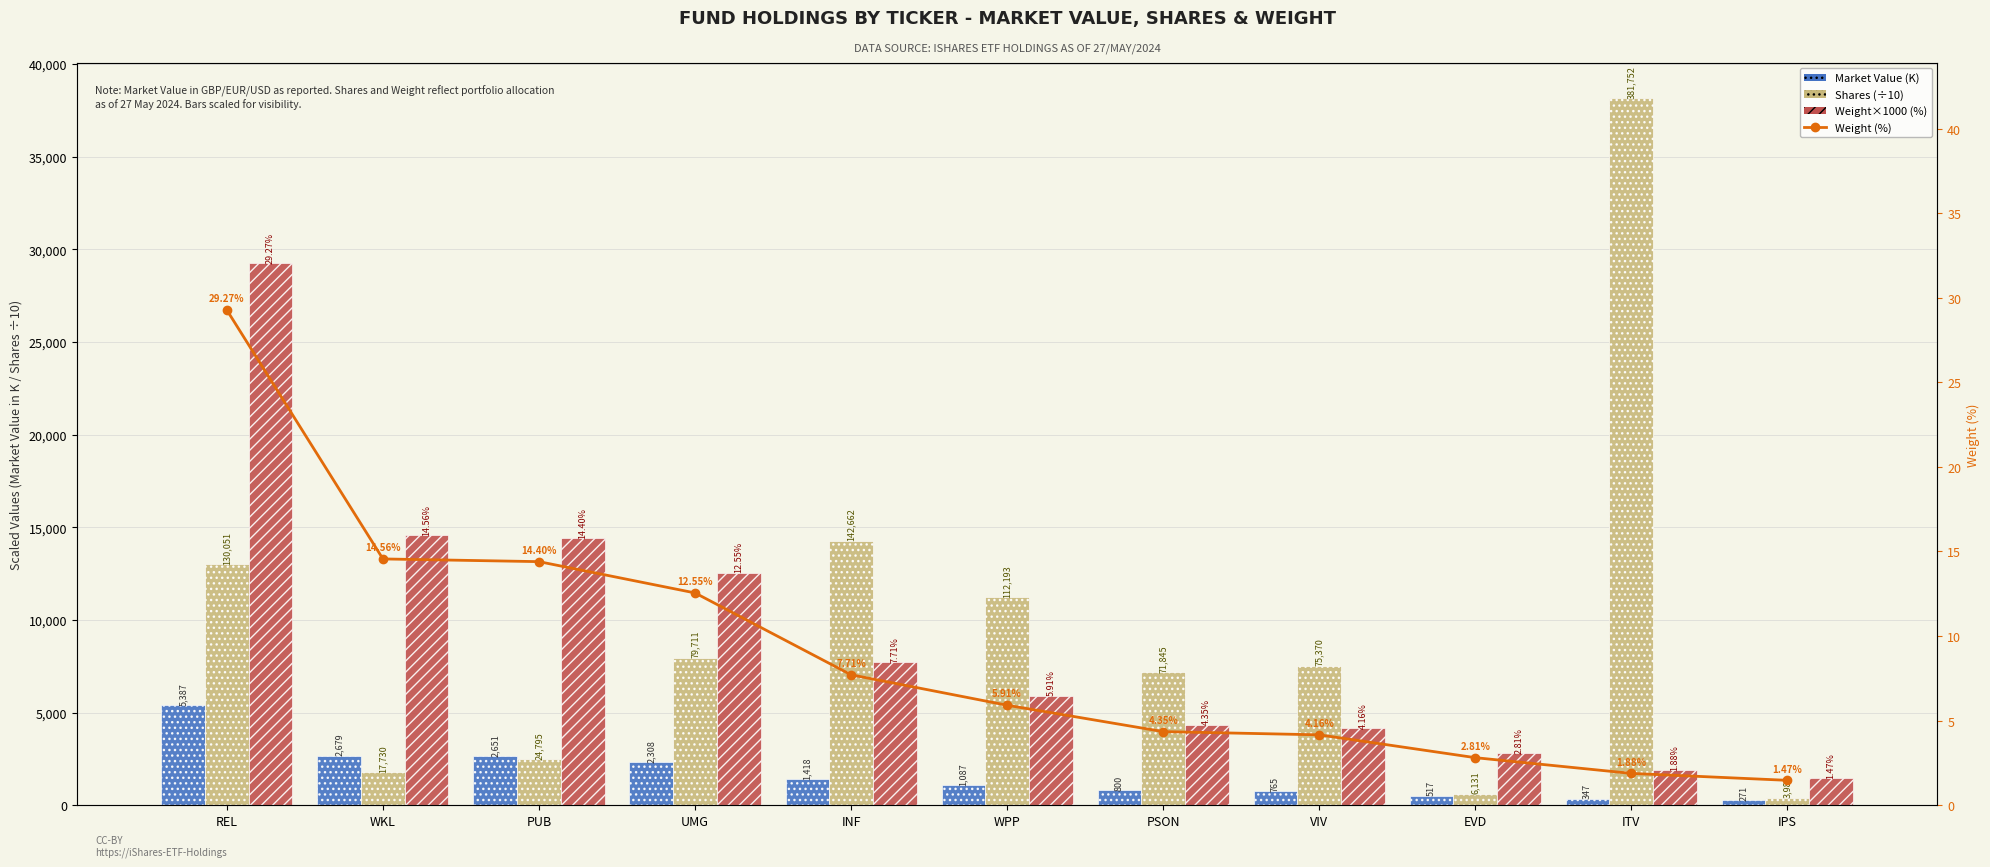

What are all the series names shown in the legend?

Market Value (K), Shares (÷10), Weight×1000 (%), Weight (%)